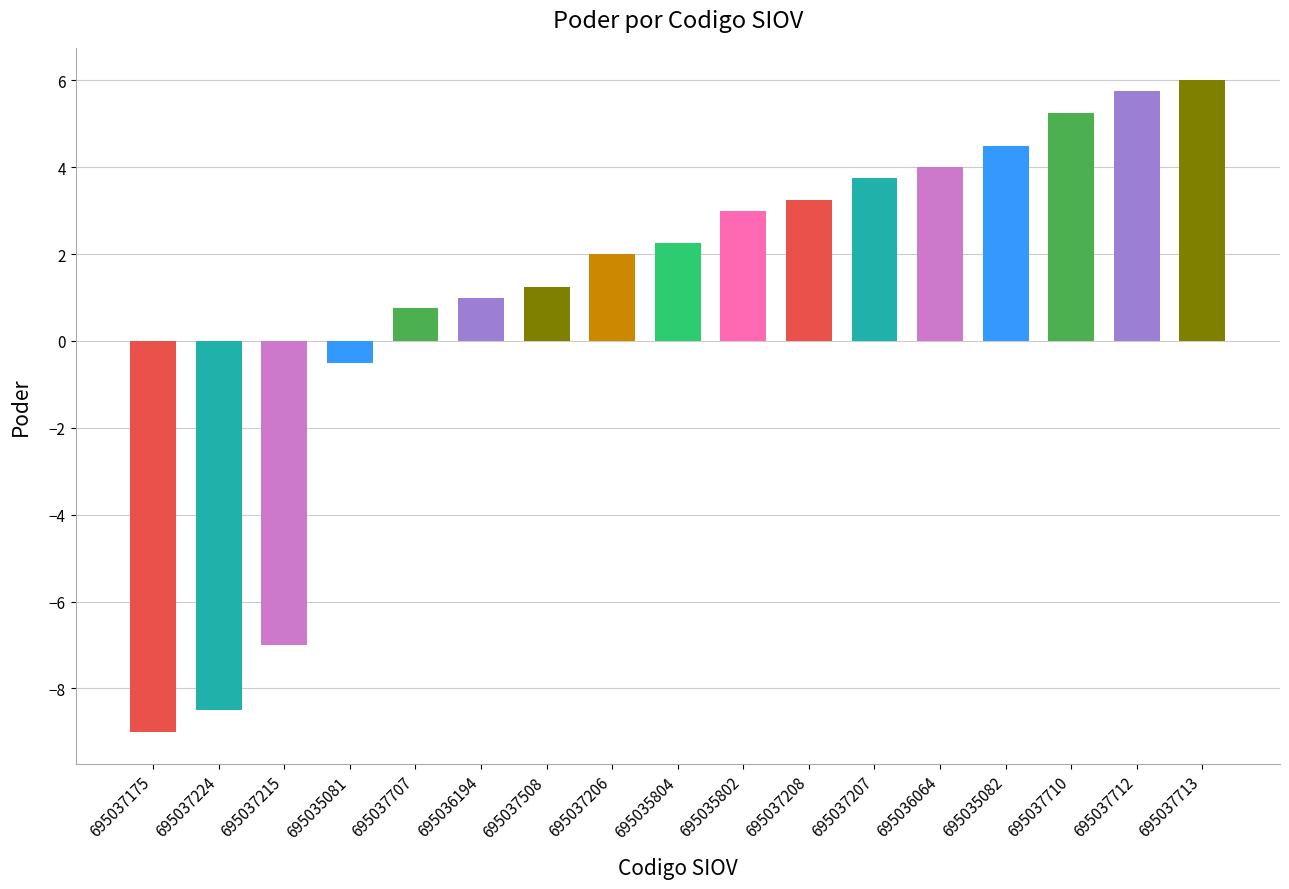

What is the smallest value displayed?

-9.0